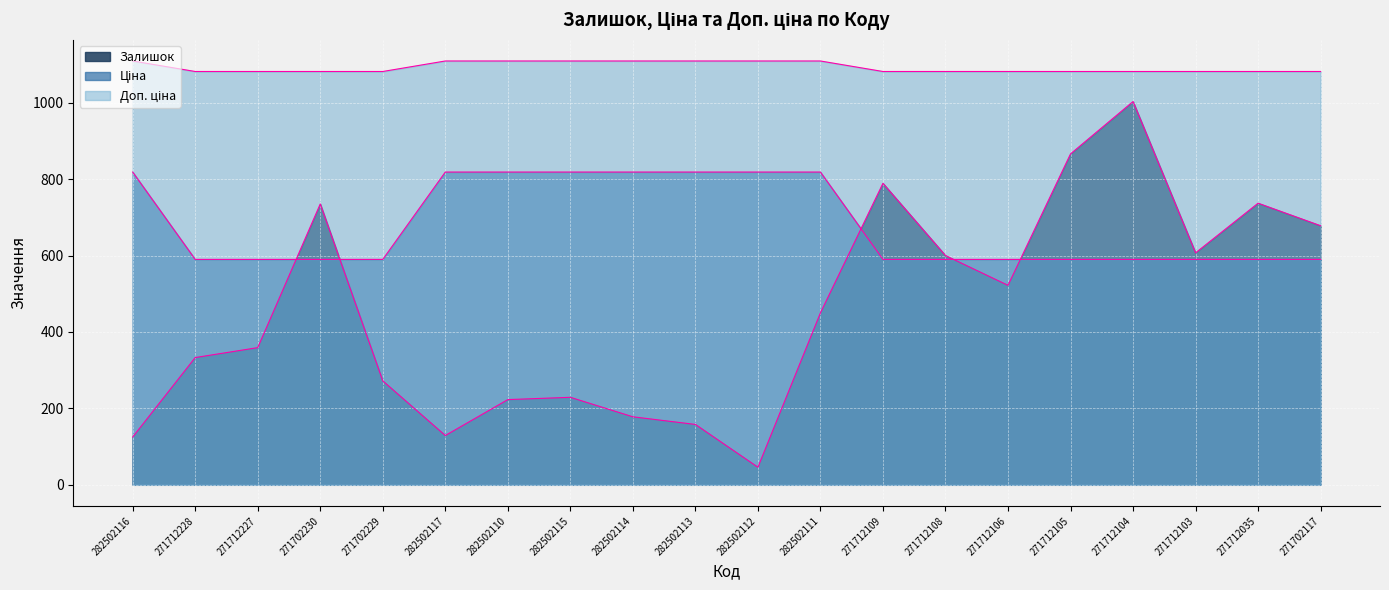

True or false: Залишок and Доп. ціна intersect in this chart.

False